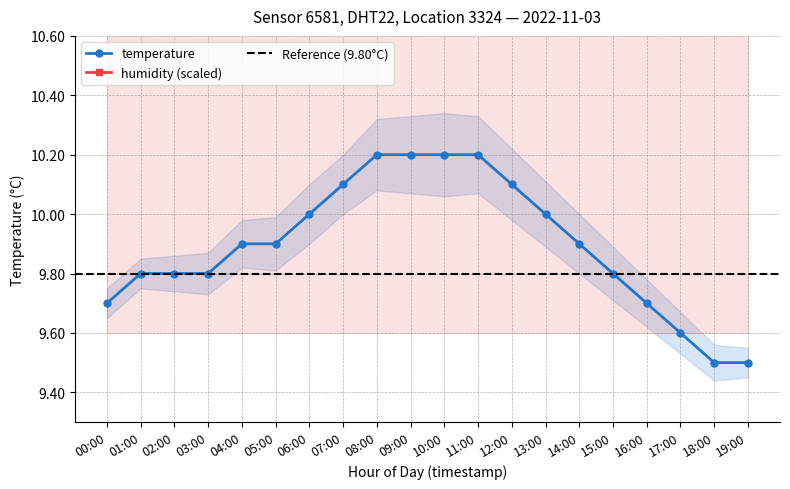

What position from the right is 09:00?

11